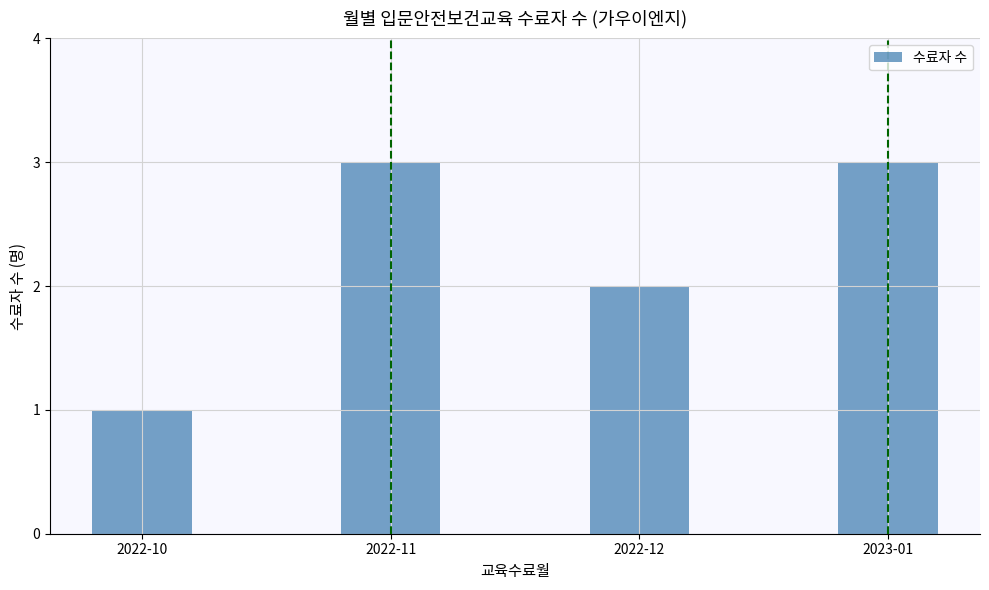

What is the average value?

2